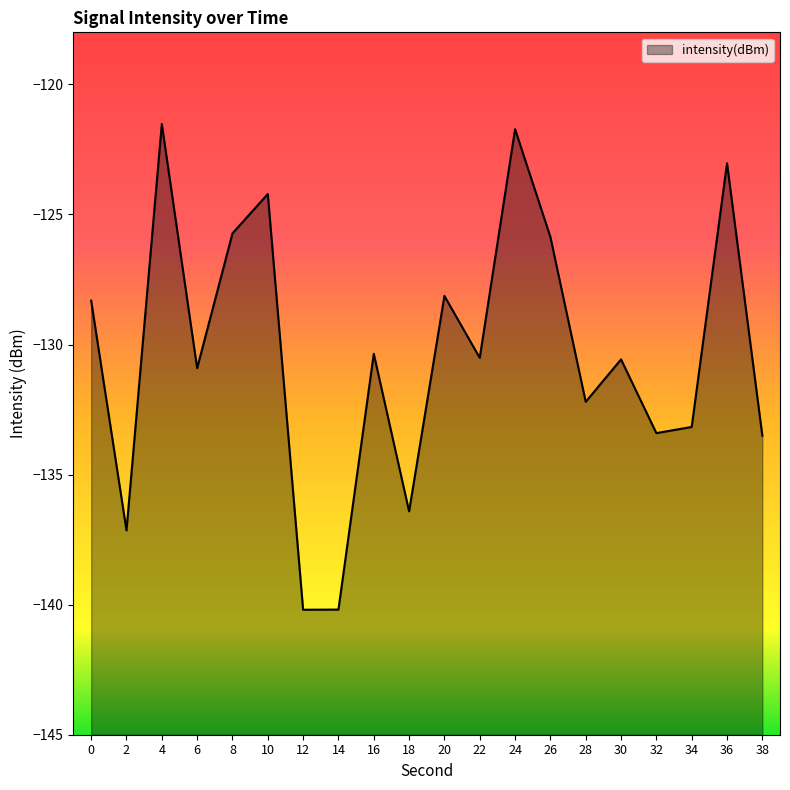

Which label corresponds to the smallest value in the chart?

12